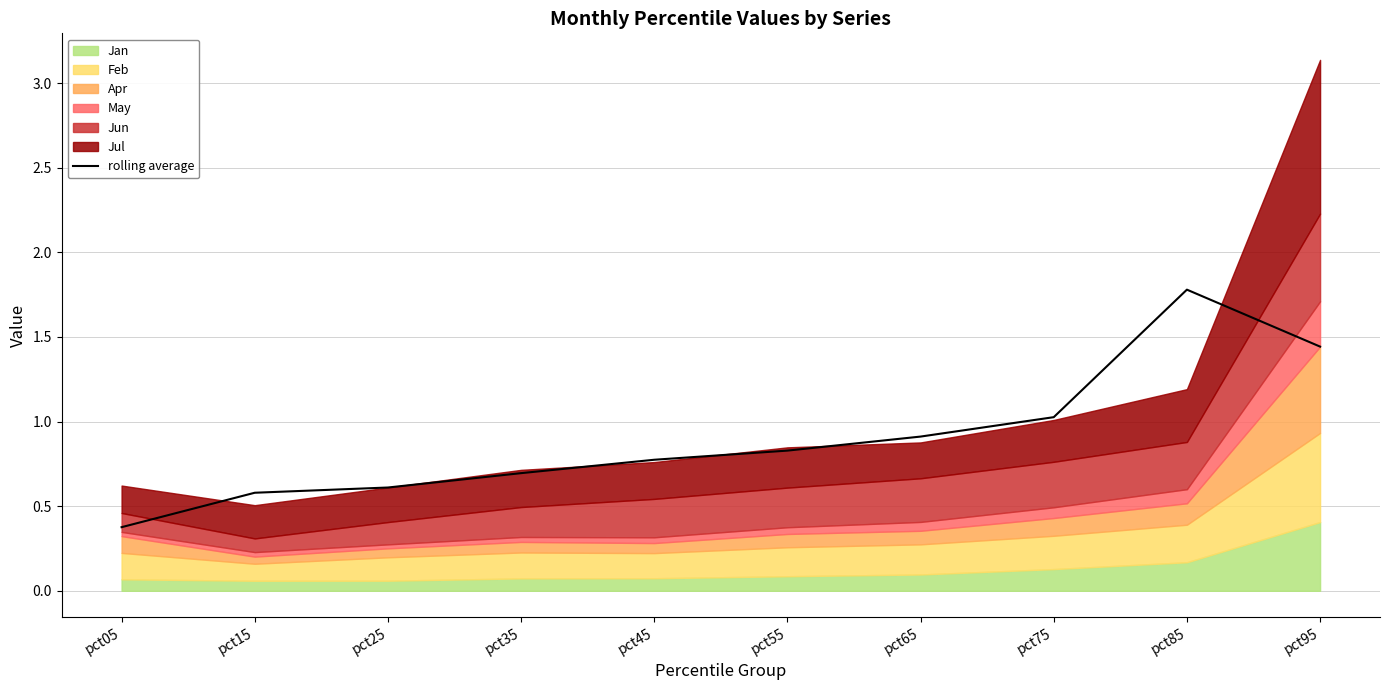

Reading left to right, extract all data points from this chart.

pct05=0.4	pct15=0.6	pct25=0.6	pct35=0.7	pct45=0.8	pct55=0.8	pct65=0.9	pct75=1.0	pct85=1.8	pct95=1.4